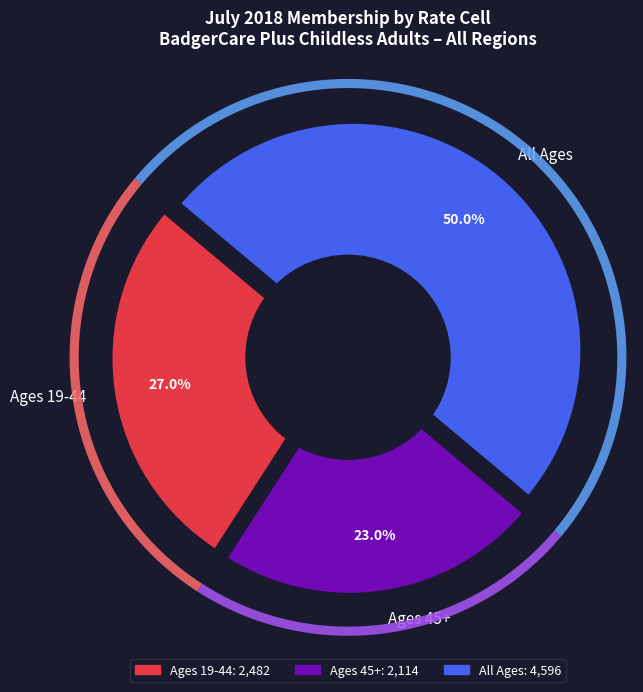

Do Ages 45+ and Ages 19-44 together represent more than half of the pie?

No